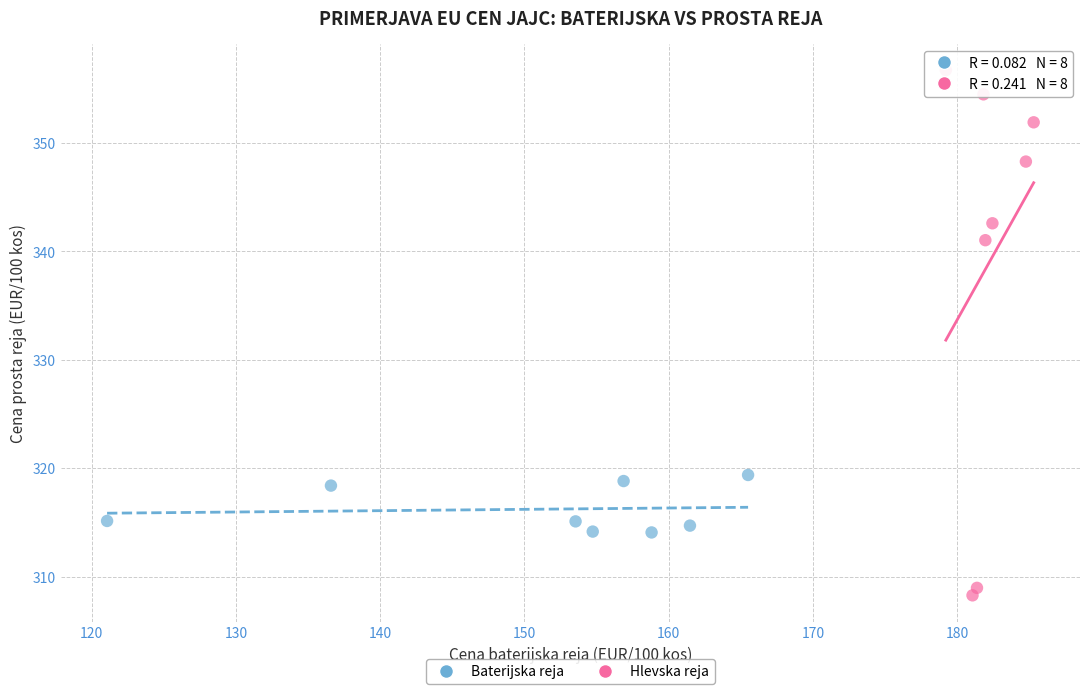

Which series contains the highest Y value?

Hlevska reja